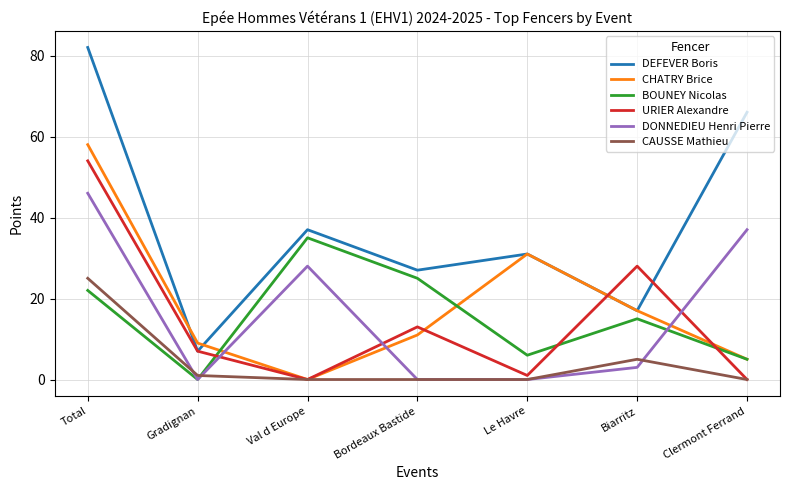

Where does the DONNEDIEU Henri Pierre series first go above 3?

Total